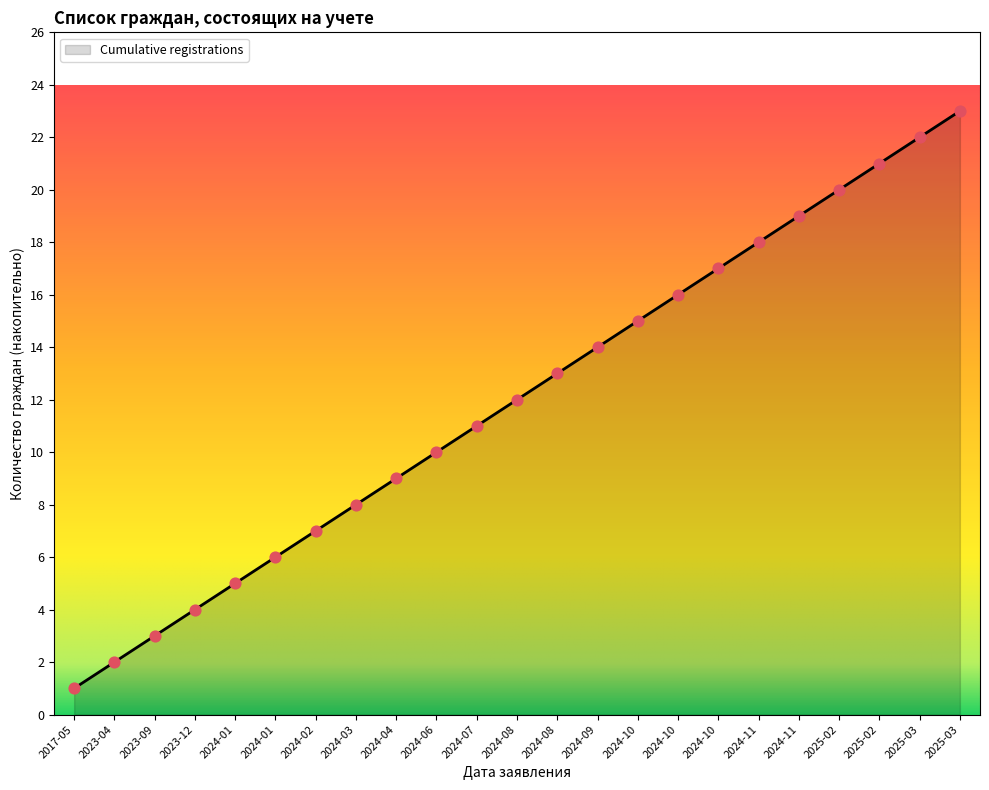

Which has a higher value, 2024-07 or 2024-02?

2024-07